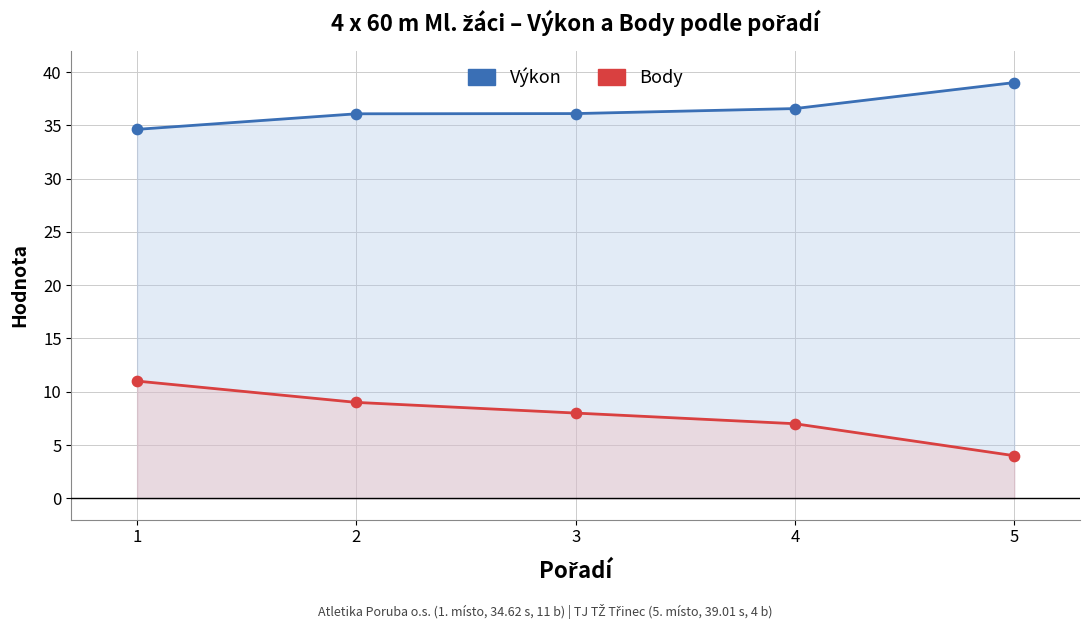

Which series has the widest spread of Y values?

Body